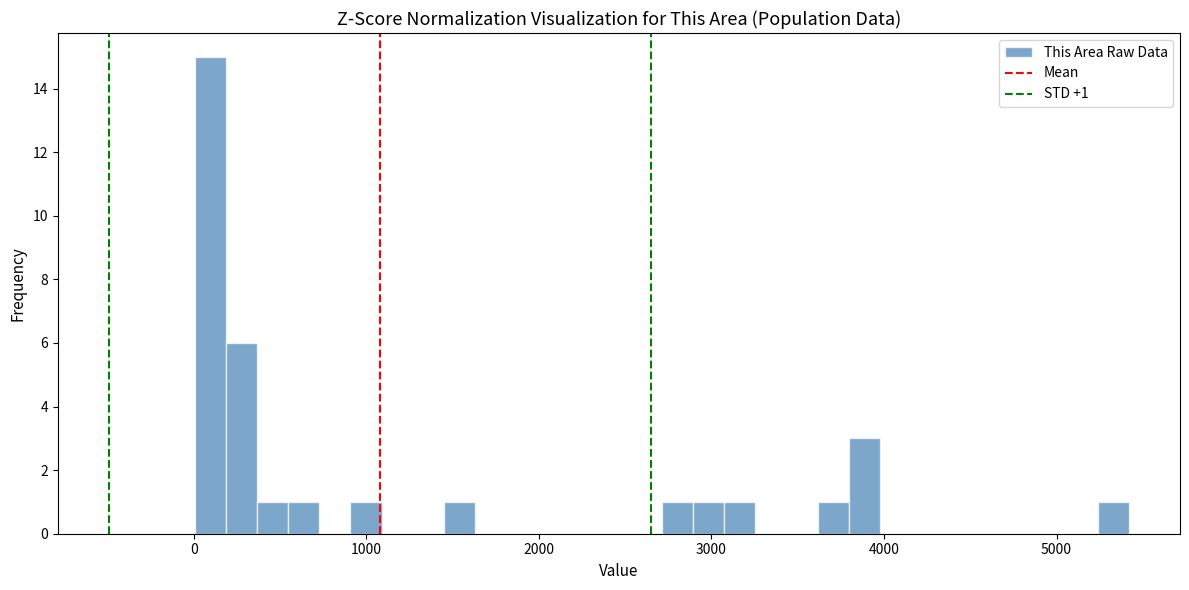

Read against the x-axis, roughly where is the centre of the tallest bar?

100